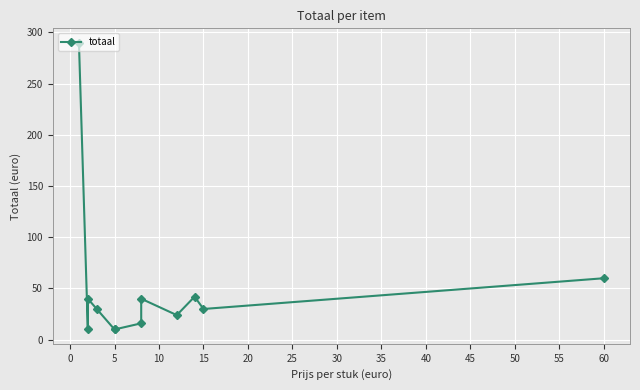

Approximately how many times larger is the value at 25 compared to 35?

0.7